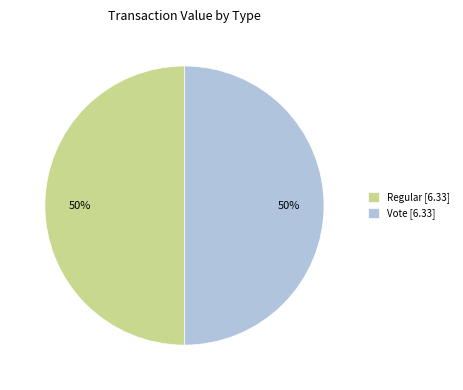

Combined, do Vote [6.33] and Regular [6.33] account for over 50%?

Yes